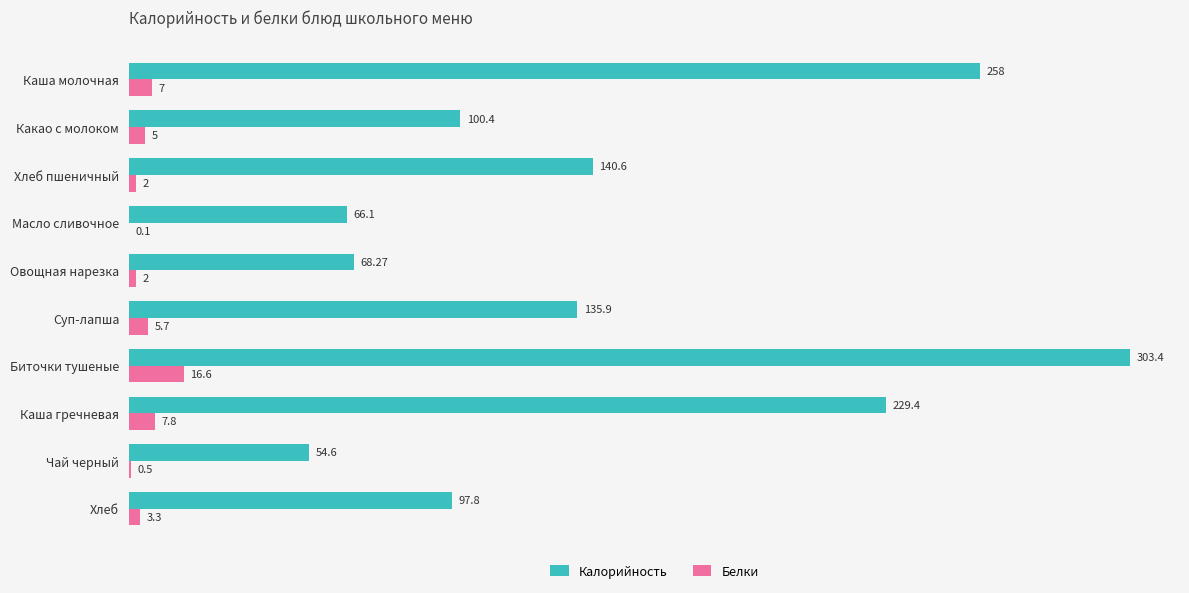

Which series has the largest total across all categories?

Калорийность